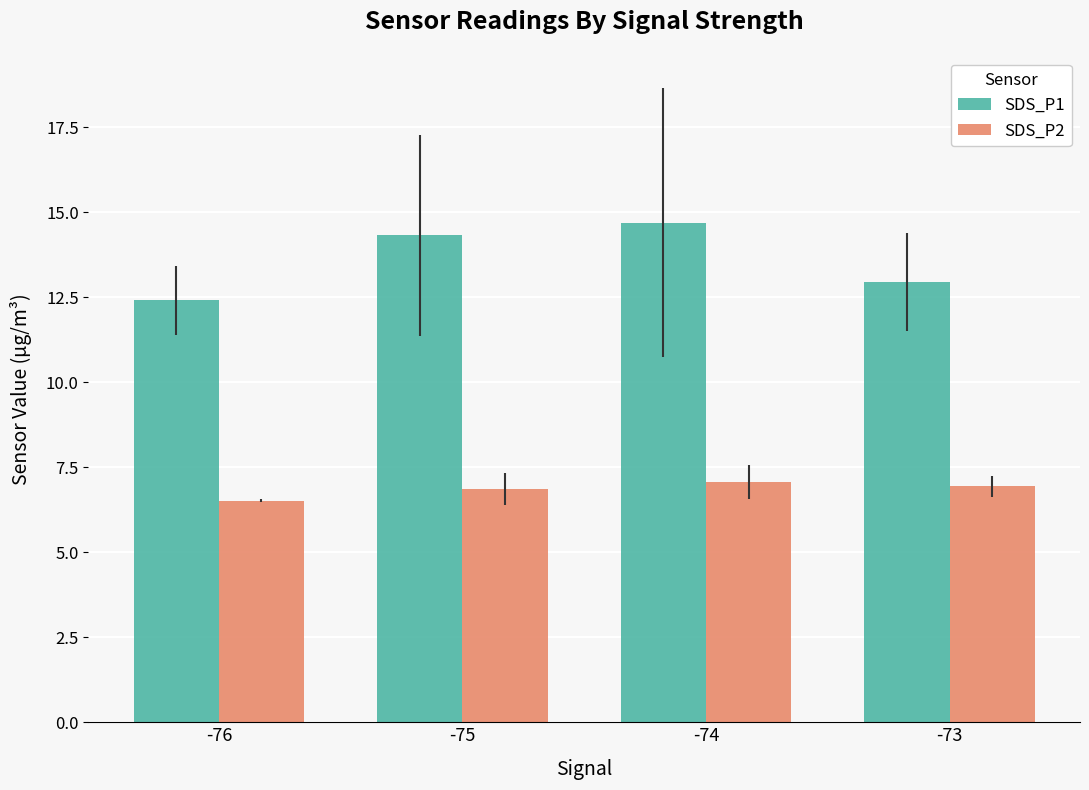

What is the difference between the second highest and minimum values in the SDS_P1 series?

1.9